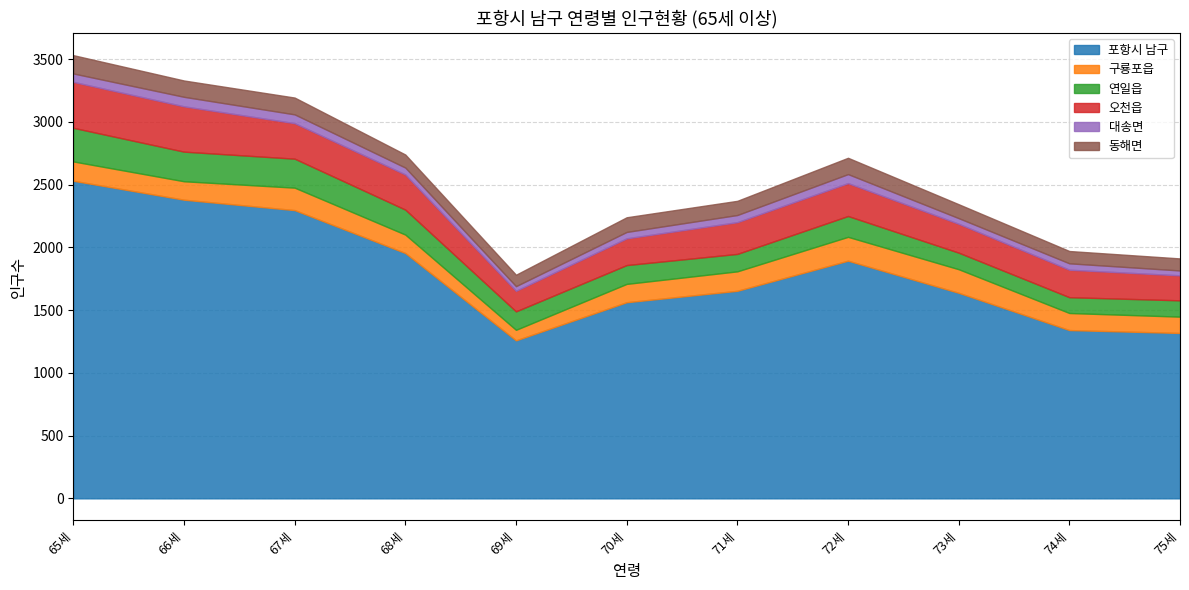

Reading left to right, extract all data points from this chart.

포항시 남구: 2531	2380	2297	1955	1259	1563	1654	1894	1638	1341	1318
구룡포읍: 154	147	179	147	84	146	155	190	188	136	130
연일읍: 268	236	231	199	147	150	139	166	132	126	130
오천읍: 366	361	283	280	164	213	253	262	230	219	199
대송면: 67	76	70	55	37	51	57	72	45	51	39
동해면: 146	130	134	104	91	117	113	130	111	98	96